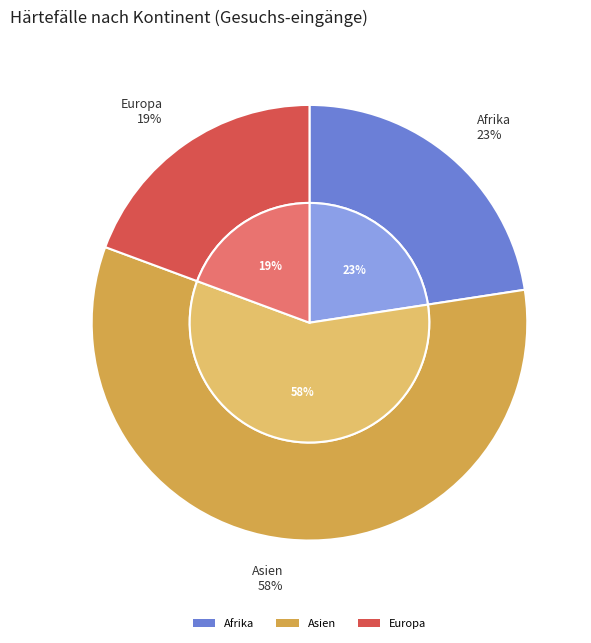

Is the sum of Europa and Asien greater than half?

Yes